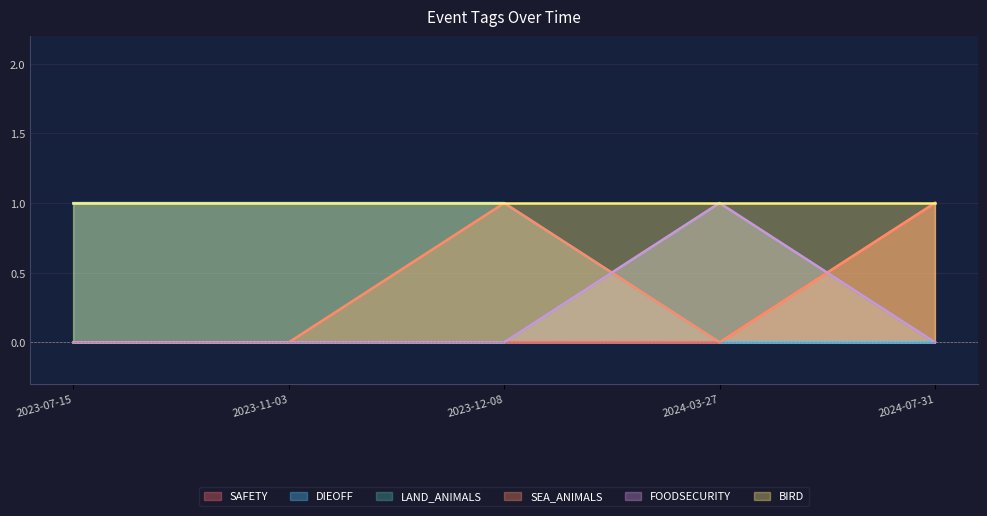

Which series has the widest spread of values?

SAFETY